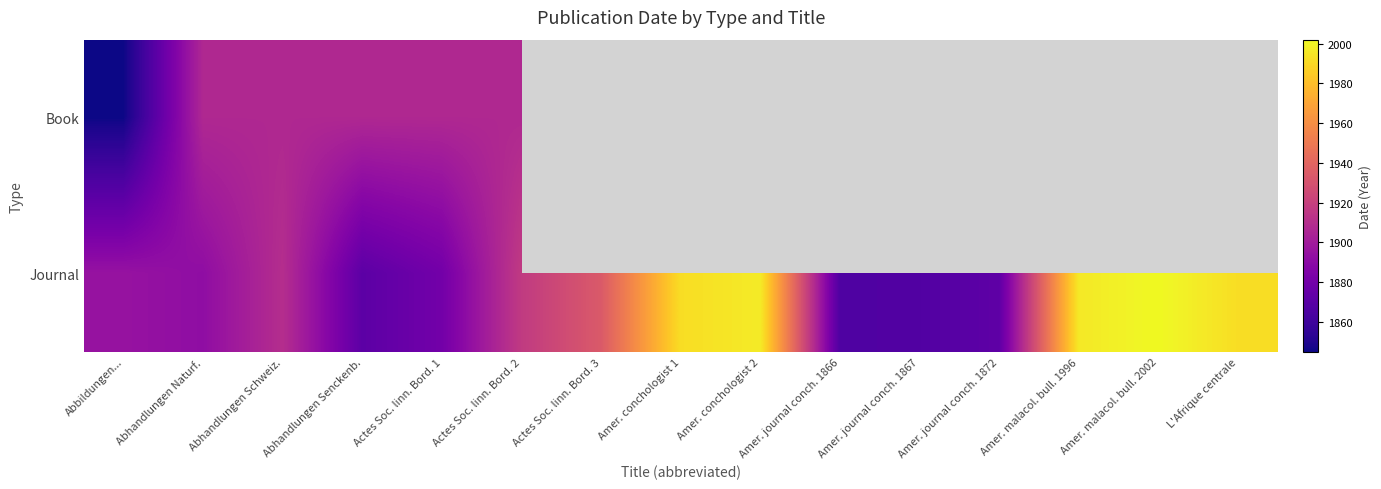

Count the number of categories in the chart.

15